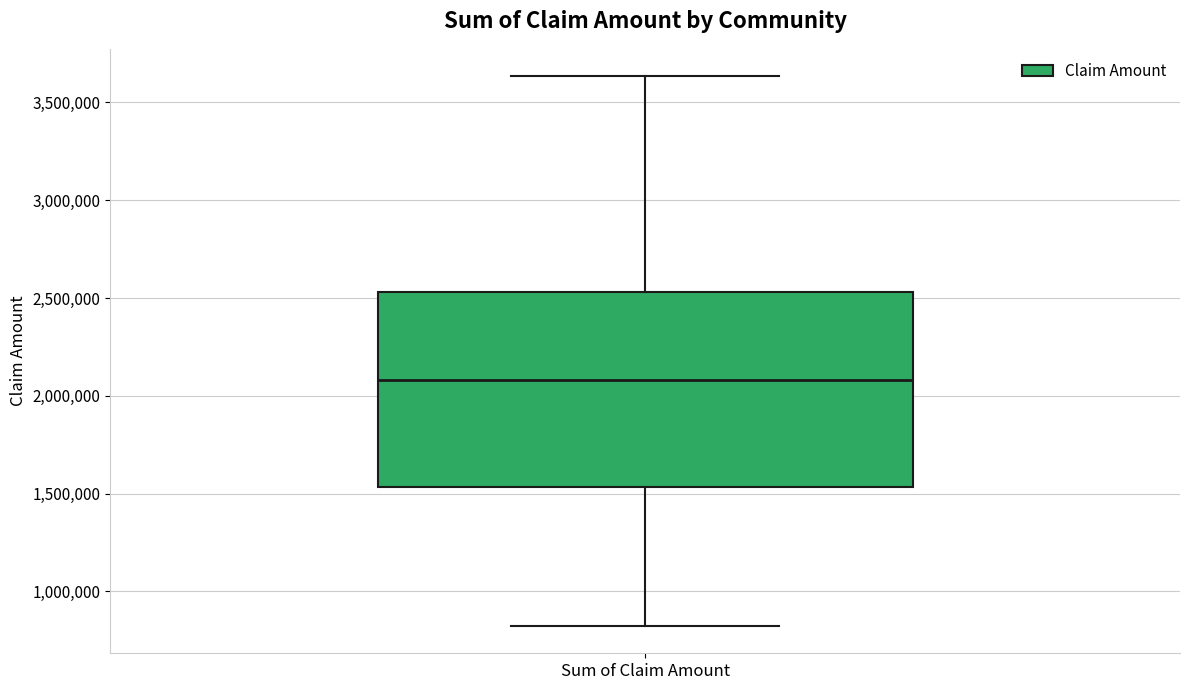

Read this box plot against the y-axis: the position of the median line, the range covered by the box, and the ends of both whiskers. The values are not printed on the chart, so give them approximately, as read against the axis.

median 2100000, box 1550000 to 2550000, whiskers 800000 to 3650000